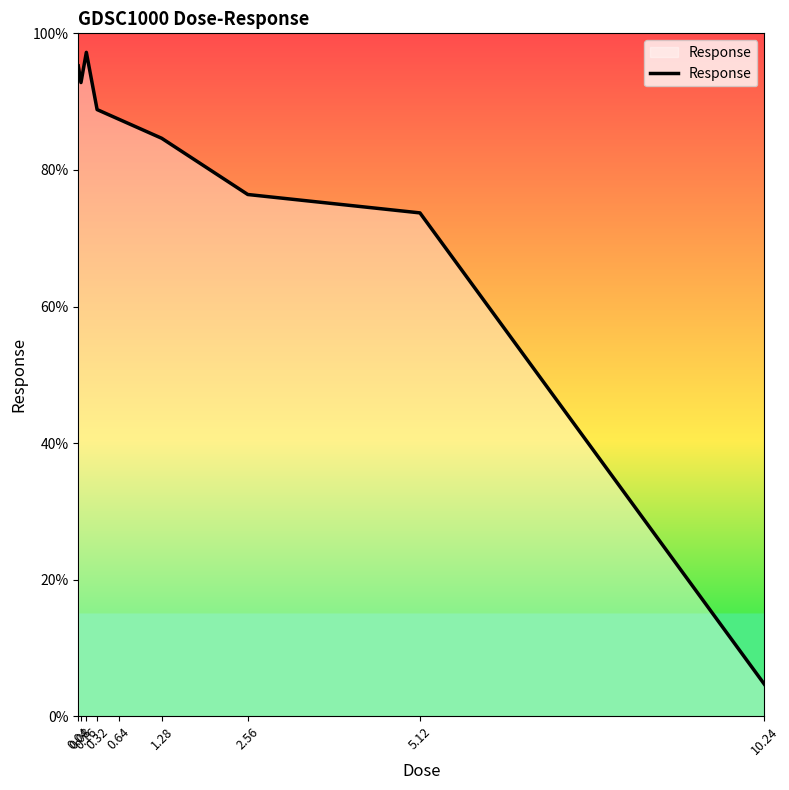

Approximately how many times larger is the value at 10.24 compared to 1.28?

0.1